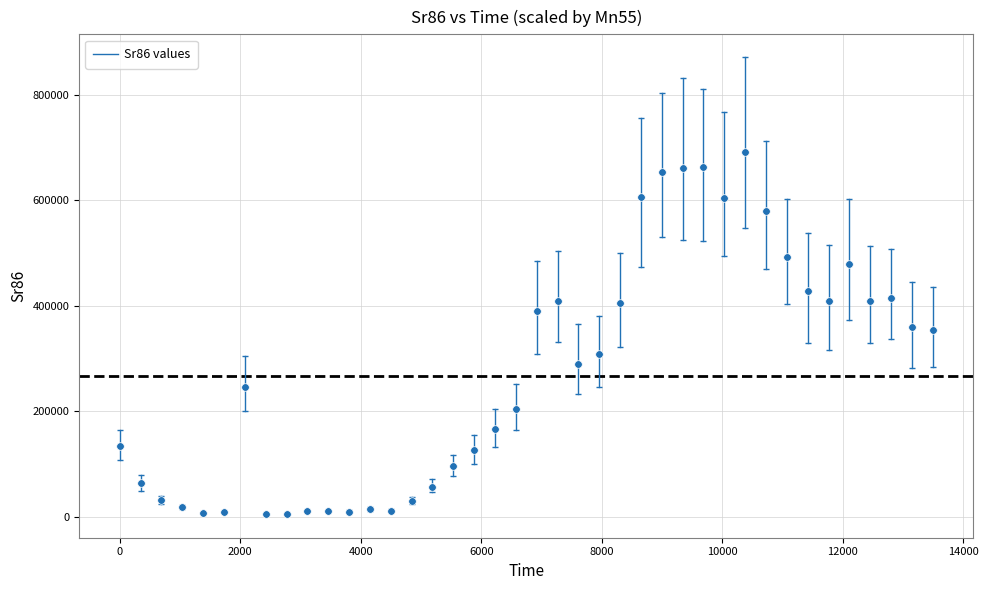

What is the range of Y values (max minus min)?

687499